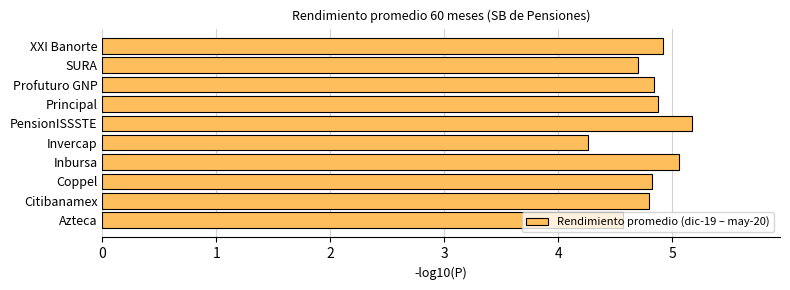

What is the average value?

4.8